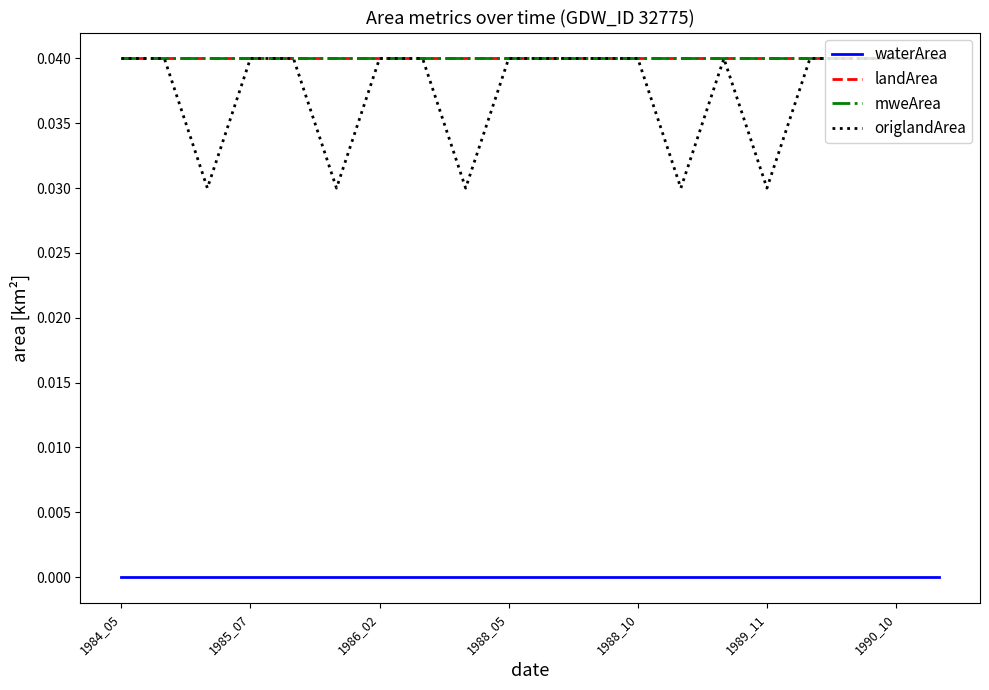

Does the chart have visible grid lines?

No